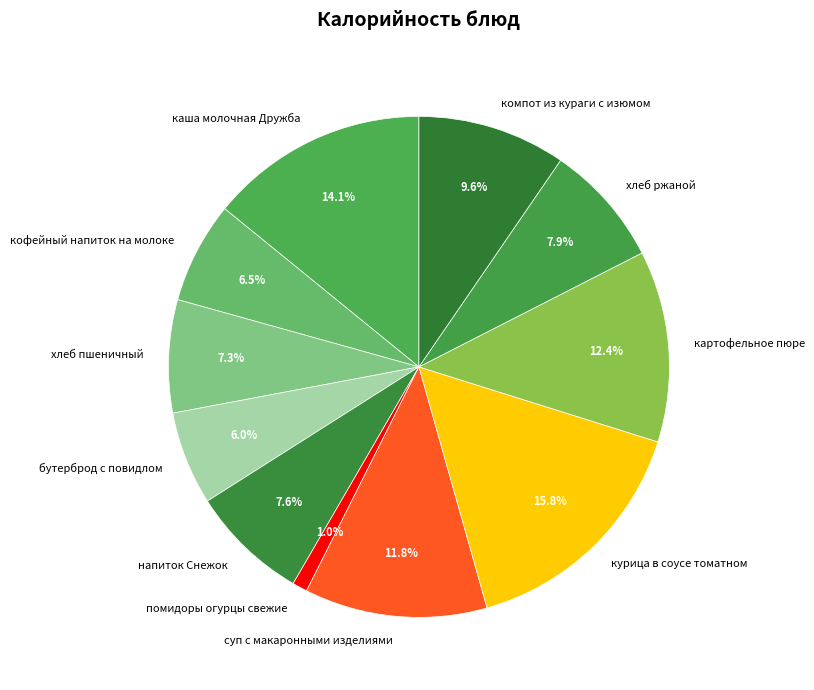

What percentage is the помидоры огурцы свежие slice, to the nearest percent?

1%